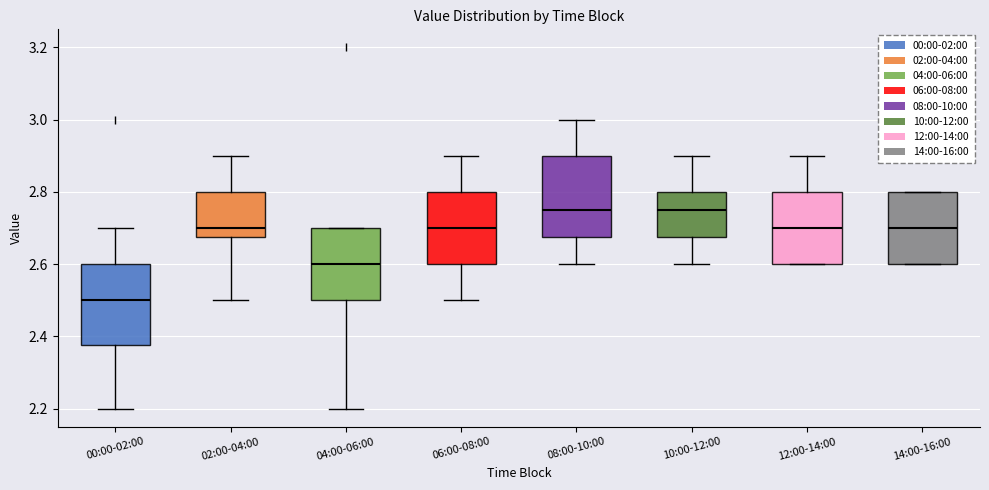

Reading left to right, read every box against the y-axis: the position of its median line, the range the box covers, and the ends of its whiskers. The values are not printed on the chart, so give them approximately, as read against the axis.

00:00-02:00: median 2.50, box 2.38 to 2.60, whiskers 2.20 to 2.70
02:00-04:00: median 2.70, box 2.68 to 2.80, whiskers 2.50 to 2.90
04:00-06:00: median 2.60, box 2.50 to 2.70, whiskers 2.20 to 2.70
06:00-08:00: median 2.70, box 2.60 to 2.80, whiskers 2.50 to 2.90
08:00-10:00: median 2.76, box 2.68 to 2.90, whiskers 2.60 to 3.00
10:00-12:00: median 2.76, box 2.68 to 2.80, whiskers 2.60 to 2.90
12:00-14:00: median 2.70, box 2.60 to 2.80, whiskers 2.60 to 2.90
14:00-16:00: median 2.70, box 2.60 to 2.80, whiskers 2.60 to 2.80